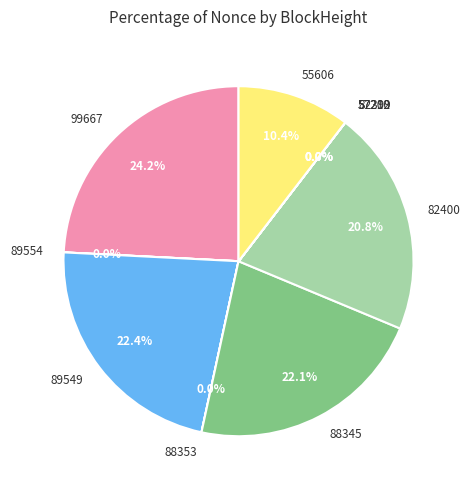

To the nearest percent, what is the average slice percentage?

10%